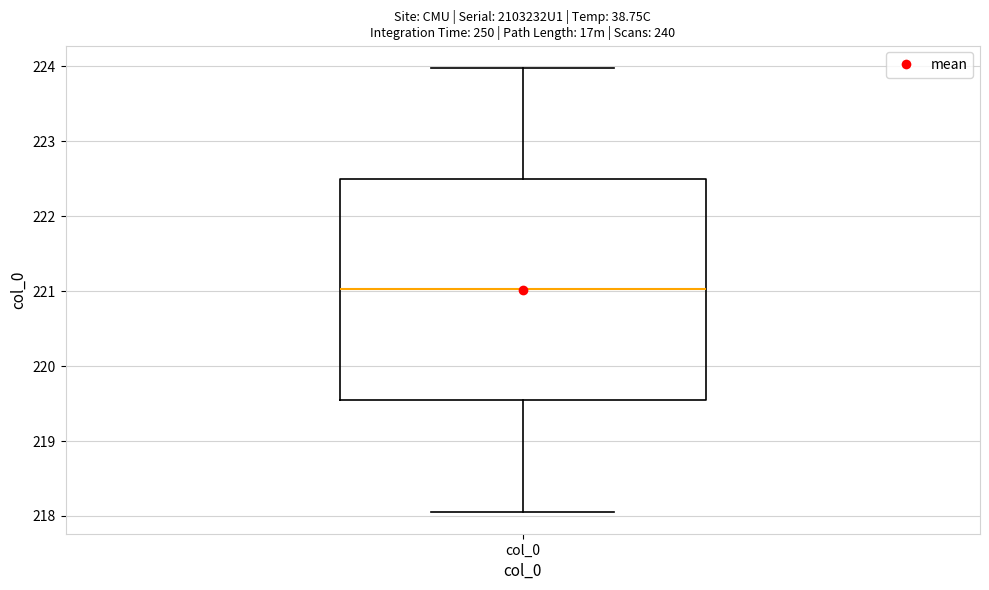

Transcribe this box plot: give where the median line is, the range the box spans, and where the two whiskers end, as read against the y-axis. The values are not printed on the chart, so give them approximately, as read against the axis.

median 221.0, box 219.5 to 222.5, whiskers 218.1 to 224.0